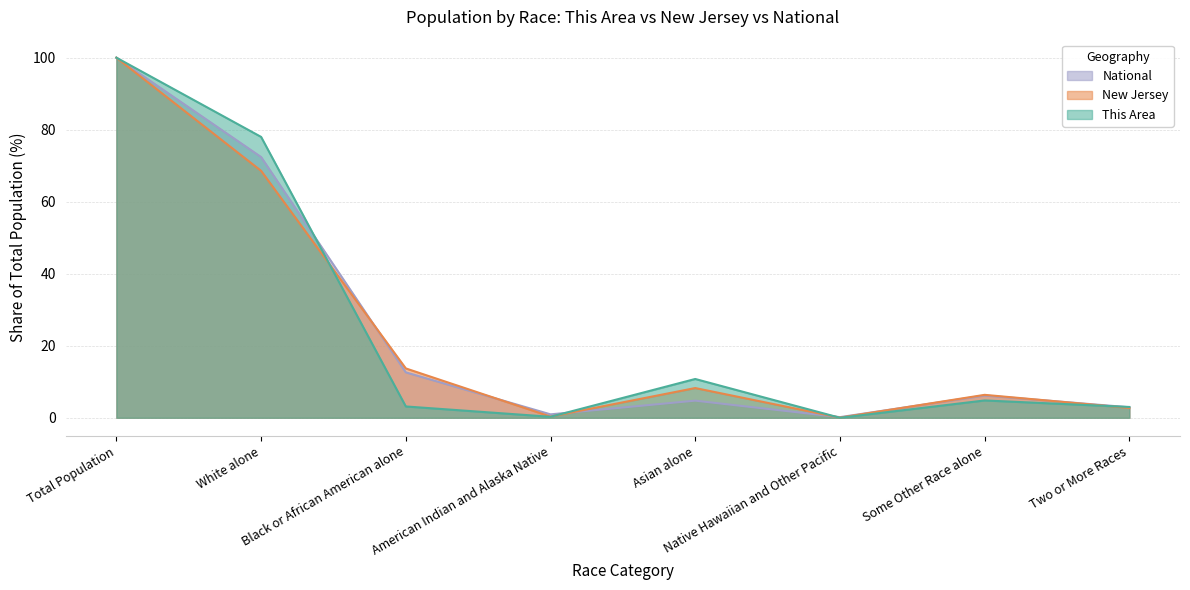

Reading left to right, what are all the values shown in this chart?

This Area: 100.0	78.0	3.1	0.3	10.8	0.0	4.8	3.0
New Jersey: 100.0	68.6	13.7	0.3	8.3	0.0	6.4	2.7
National: 100.0	72.4	12.6	0.9	4.8	0.2	6.2	2.9